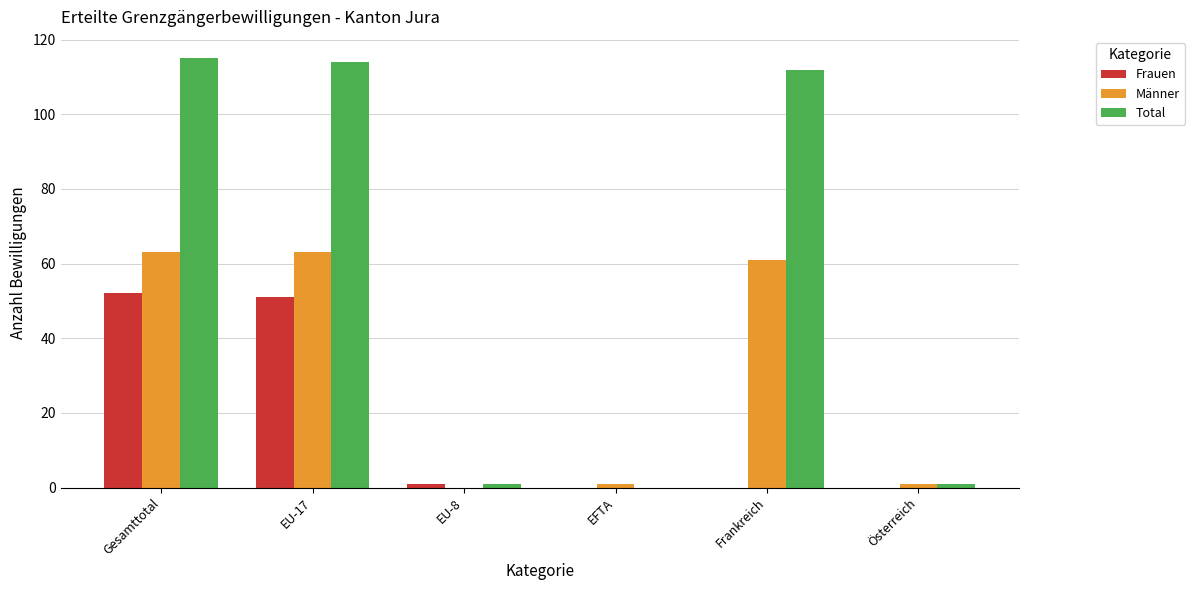

What is the total value across all series at Gesamttotal?

230